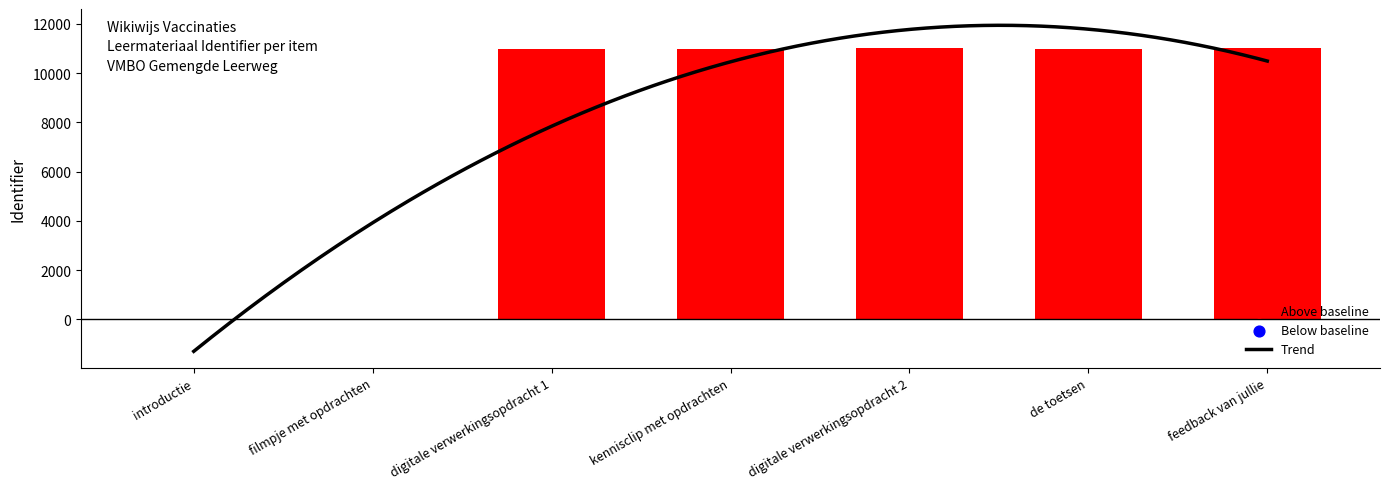

Which has a higher value, feedback van jullie or digitale verwerkingsopdracht 2?

feedback van jullie